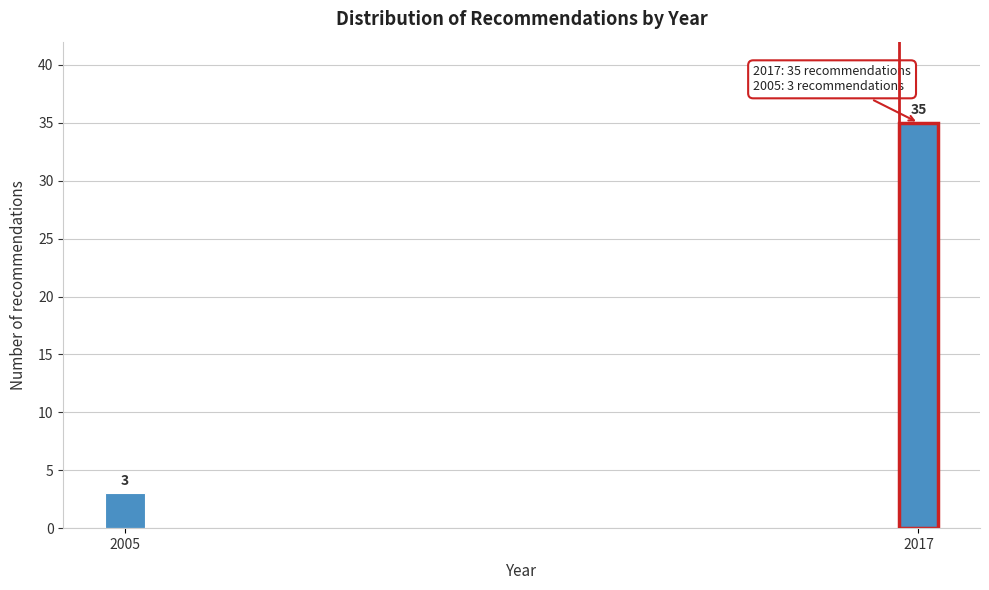

Reading left to right, what are all the values shown in this chart?

3	35